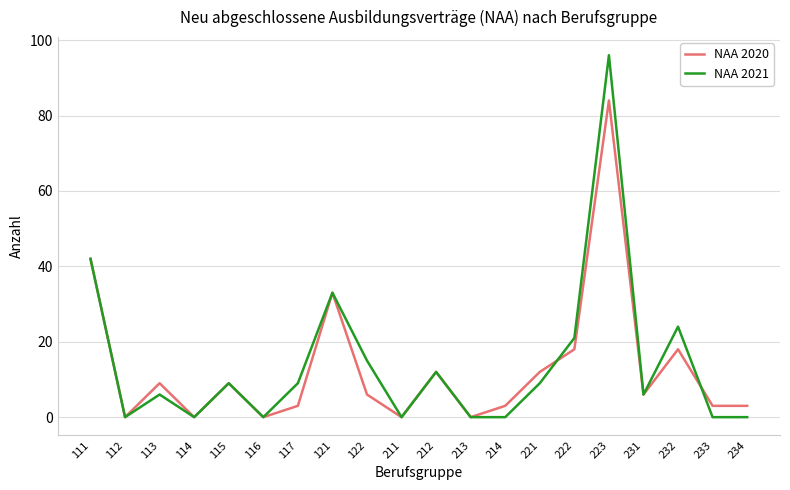

What is the difference between the highest and lowest values at 233?

3